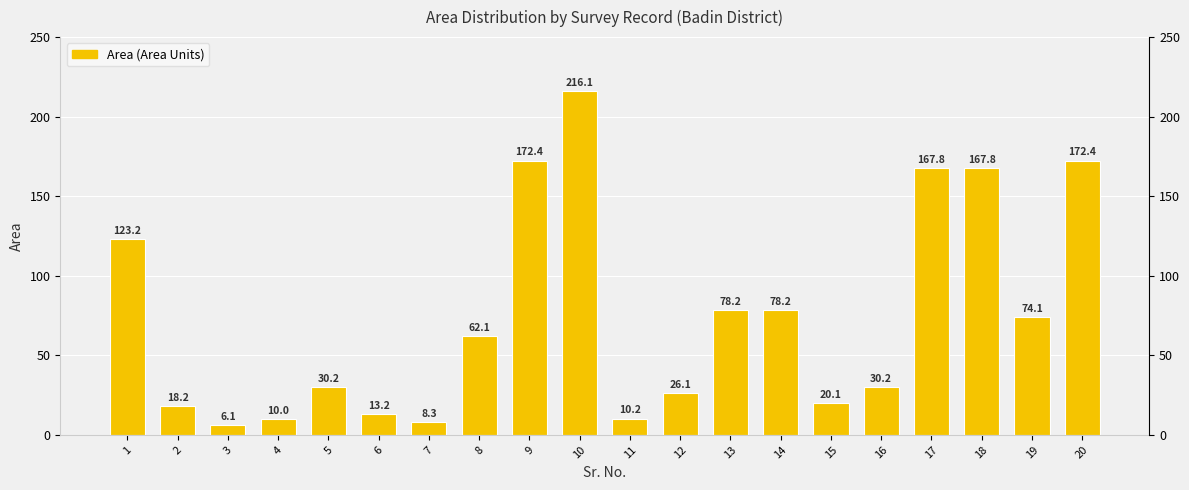

What is the change in value from 8 to 12?

-36.0